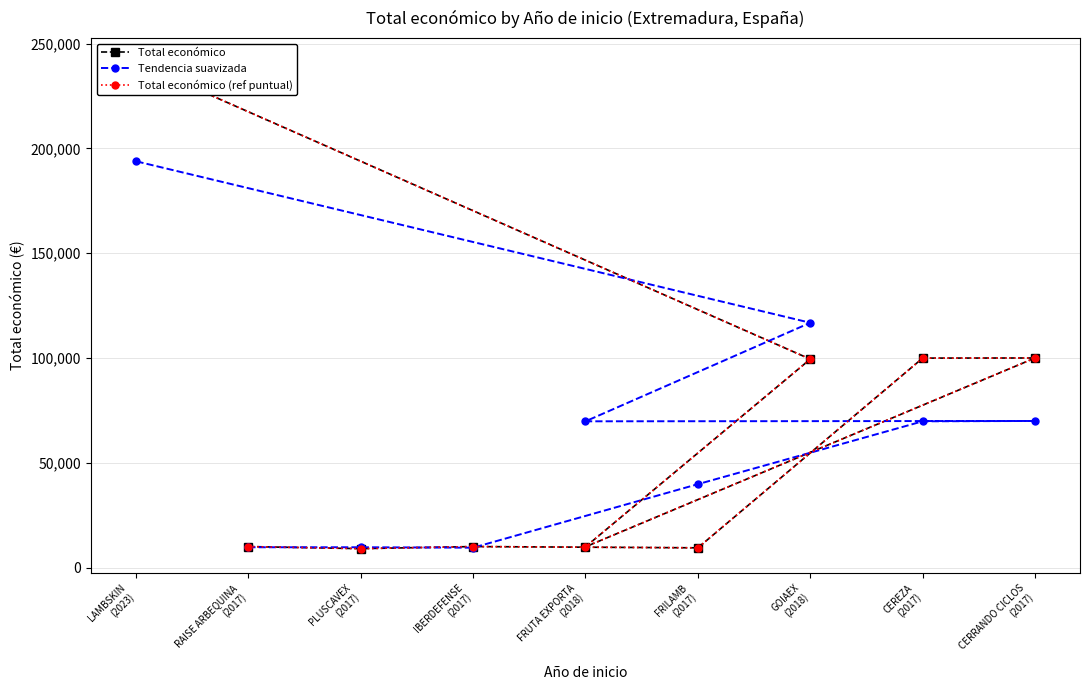

True or false: Tendencia suavizada has a value of 111268 at CERRANDO CICLOS
(2017).

False